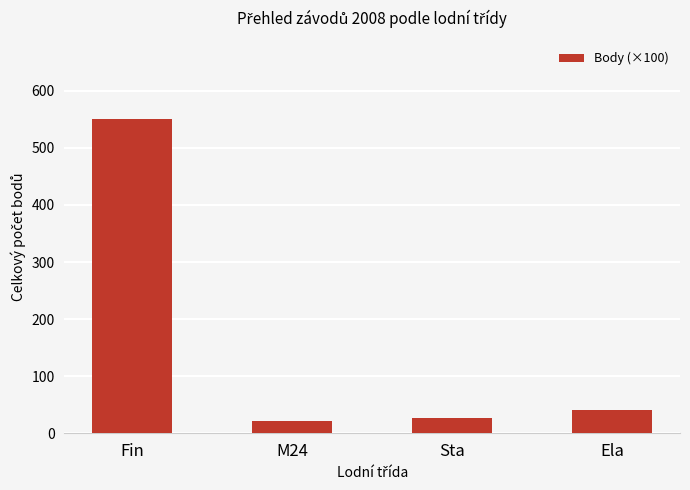

Which category has the highest value across all series?

Fin